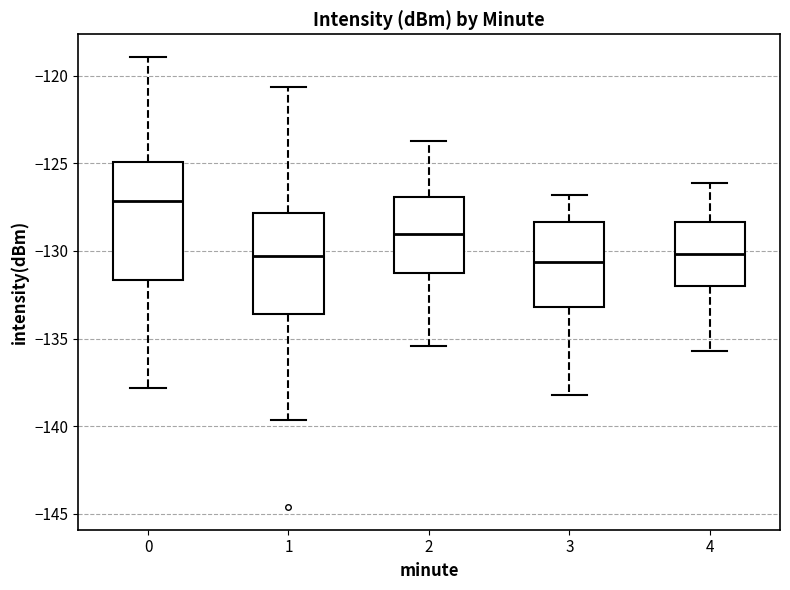

Which box has the highest median line?

0